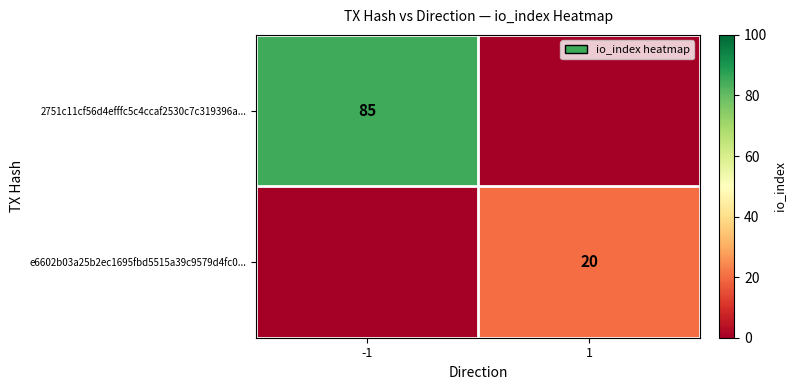

Is it true that 2751c11cf56d4efffc5c4ccaf2530c7c319396a... equals 131 at -1?

False